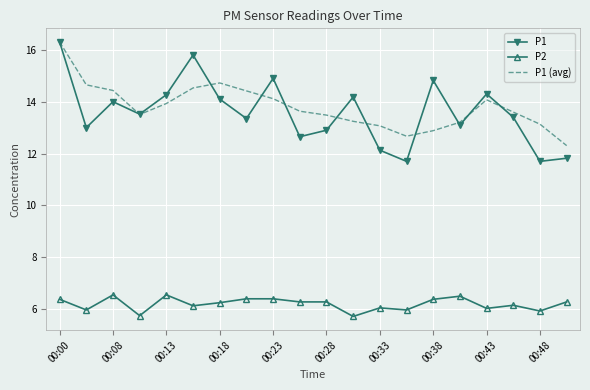

Which series has the largest range (max minus min)?

P1